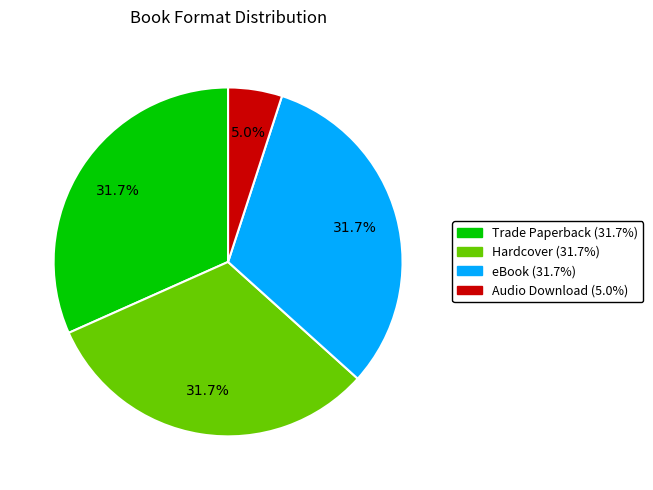

Count the number of slices in the pie.

4